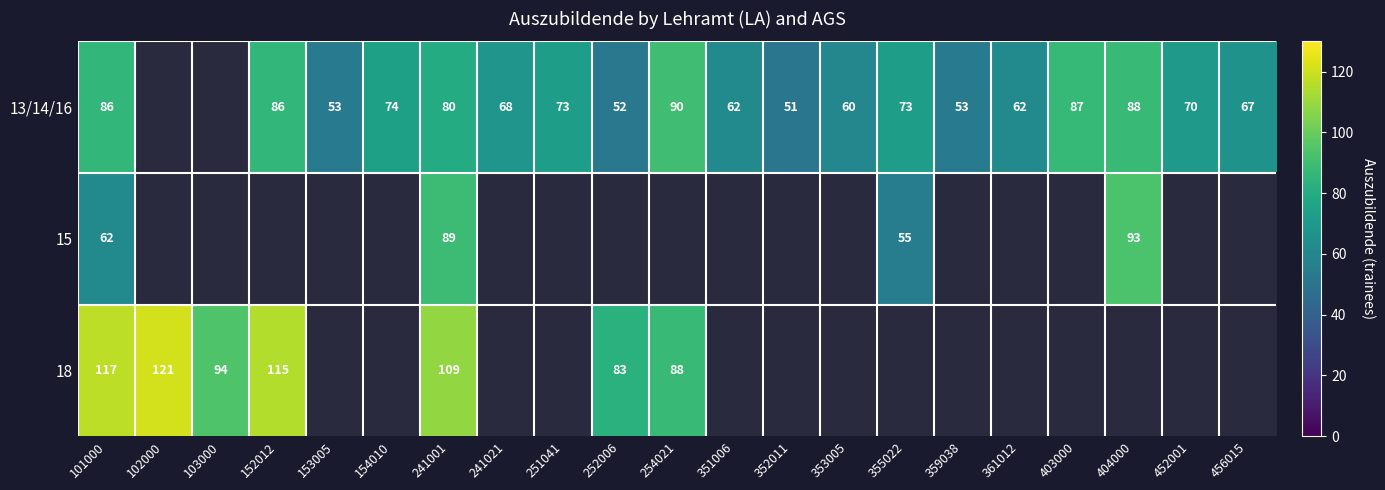

What is the difference between the 13/14/16 values at 351006 and 352011?

11